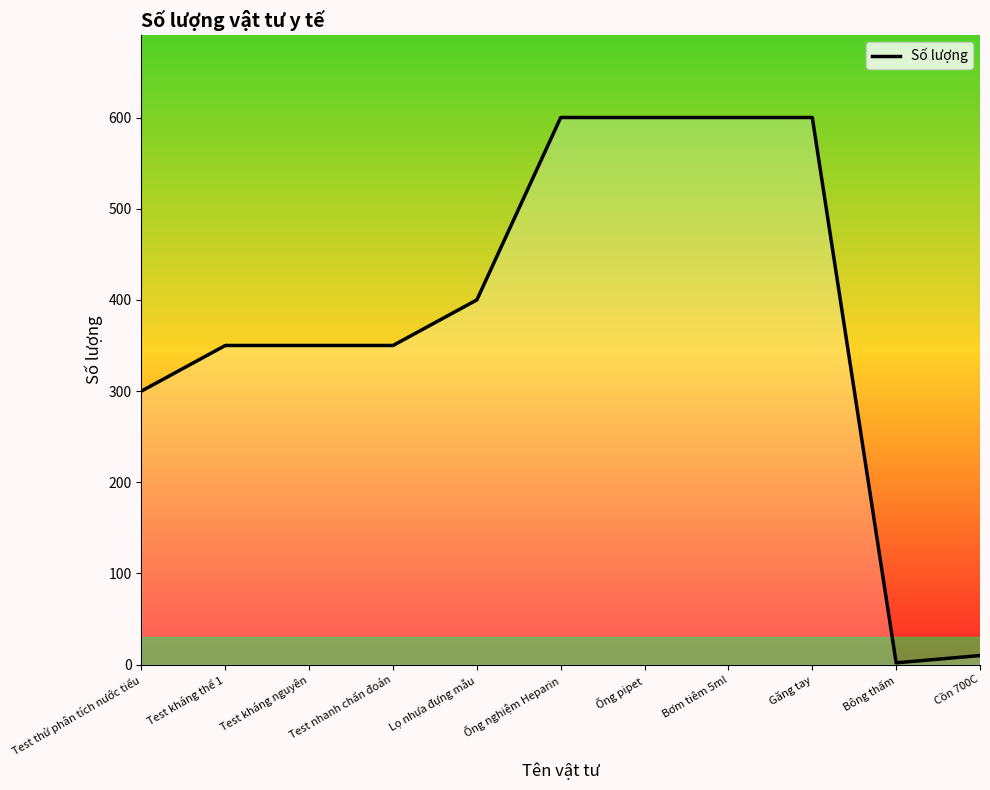

What is the greatest value displayed?

600